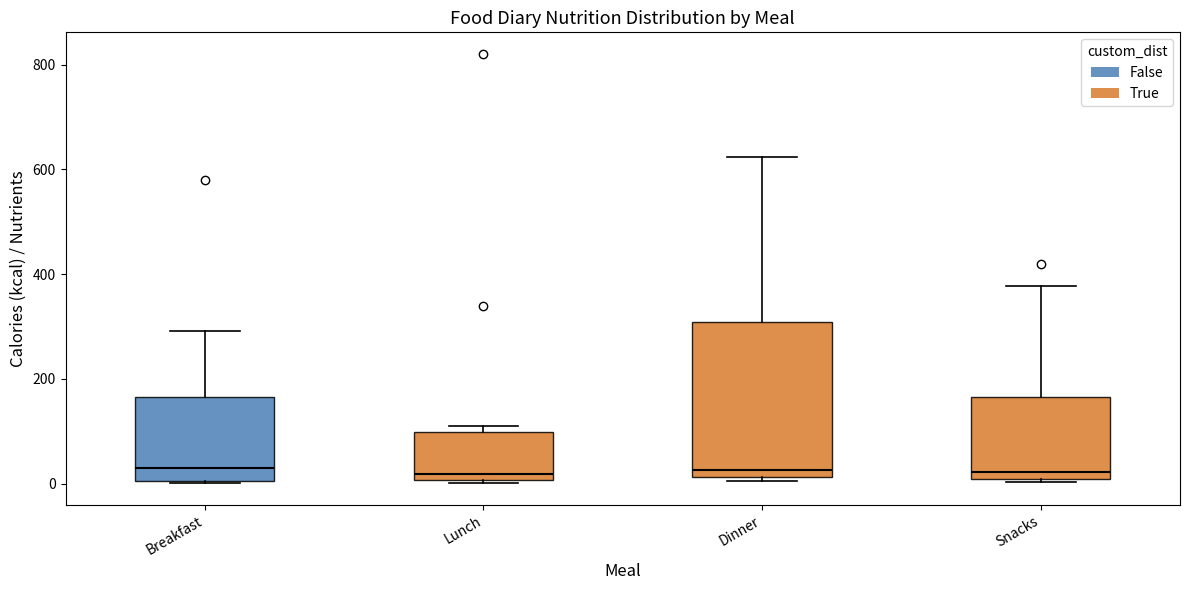

Where is the upper edge of the box for Dinner on the y-axis? The values are not printed on the chart, so give them approximately, as read against the axis.

300